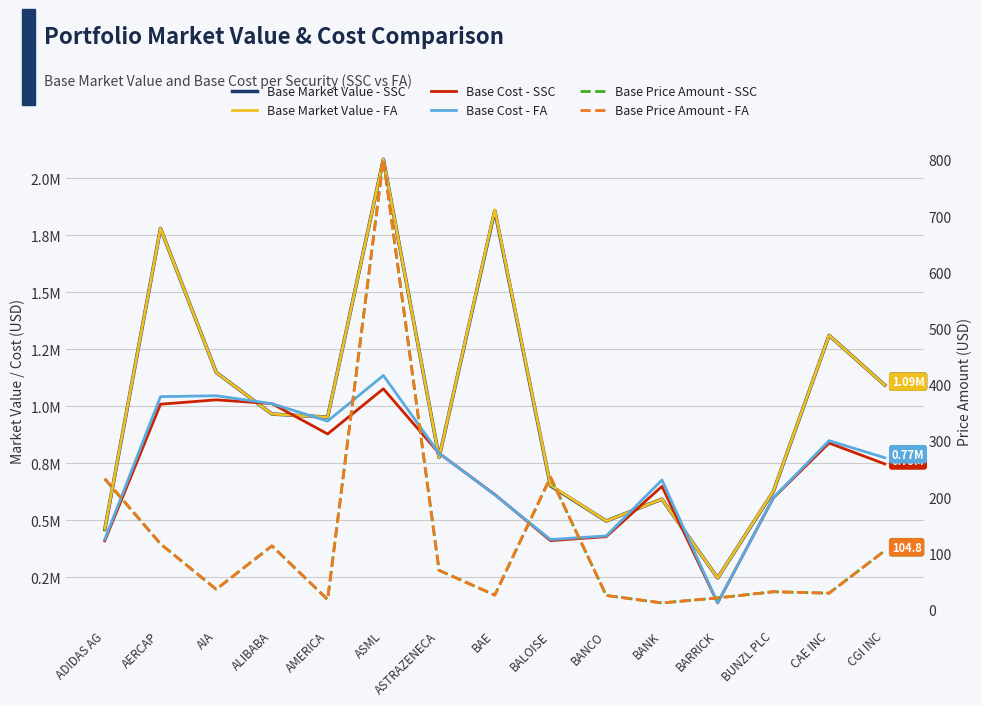

How many values in the Base Price Amount - SSC series are below 36?

7